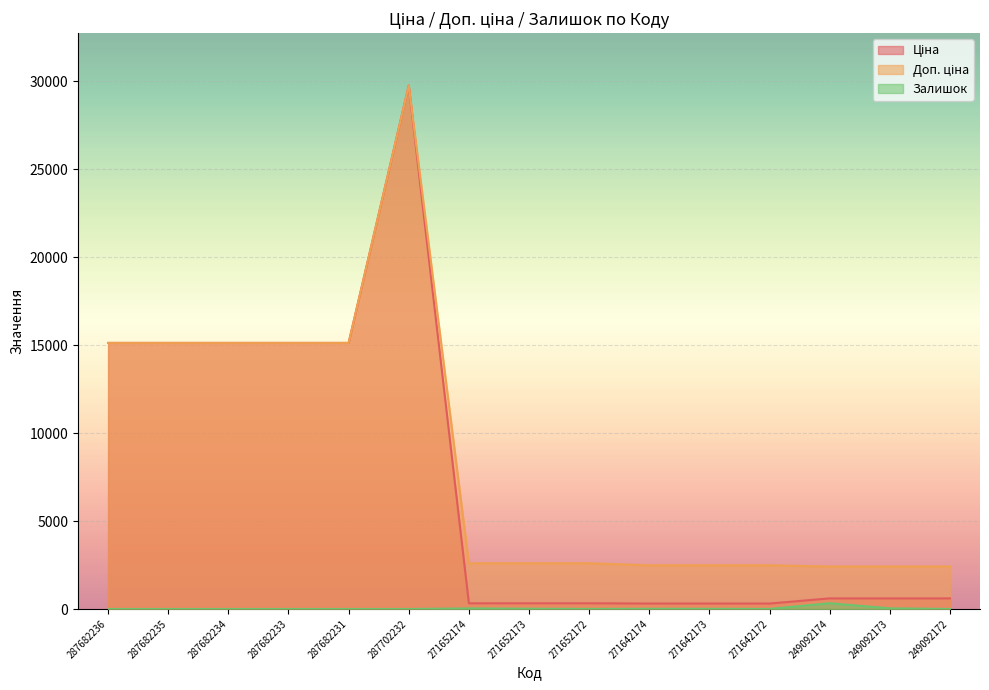

Is it true that Залишок equals 4.0 at 271642172?

True